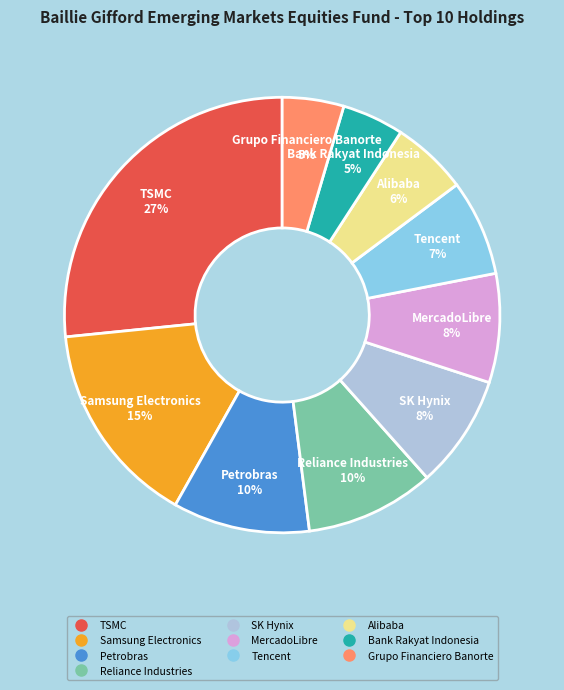

What percentage is the Grupo Financiero Banorte slice, to the nearest percent?

5%